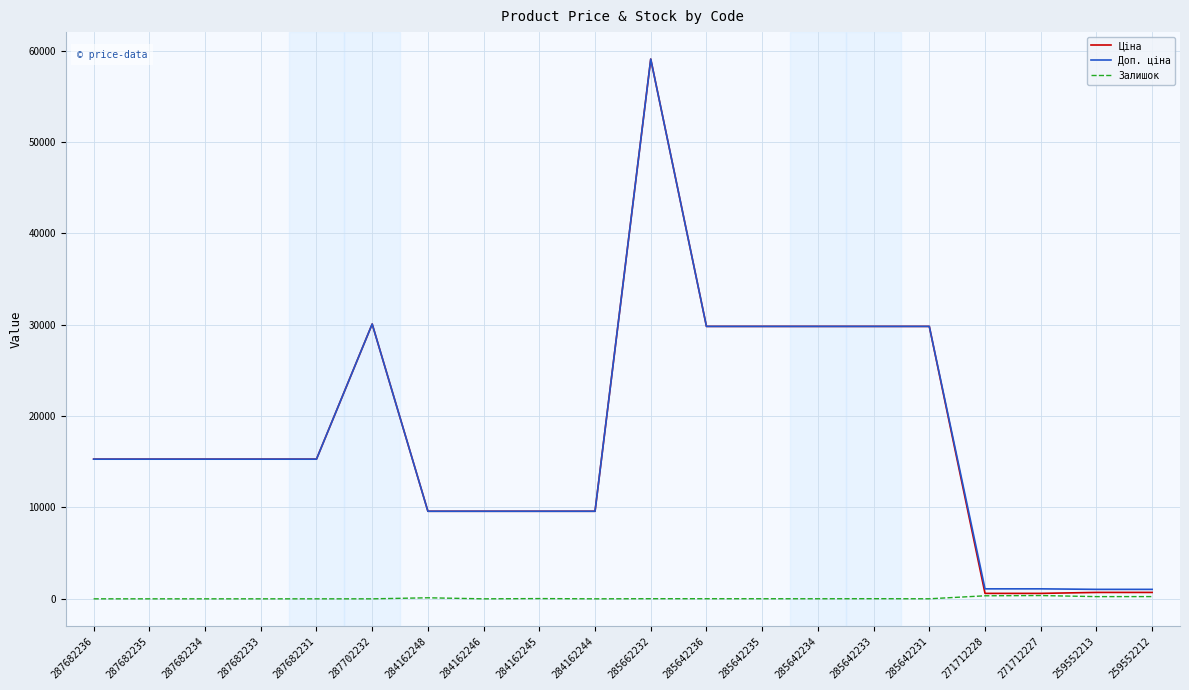

How many series are shown in this chart?

3